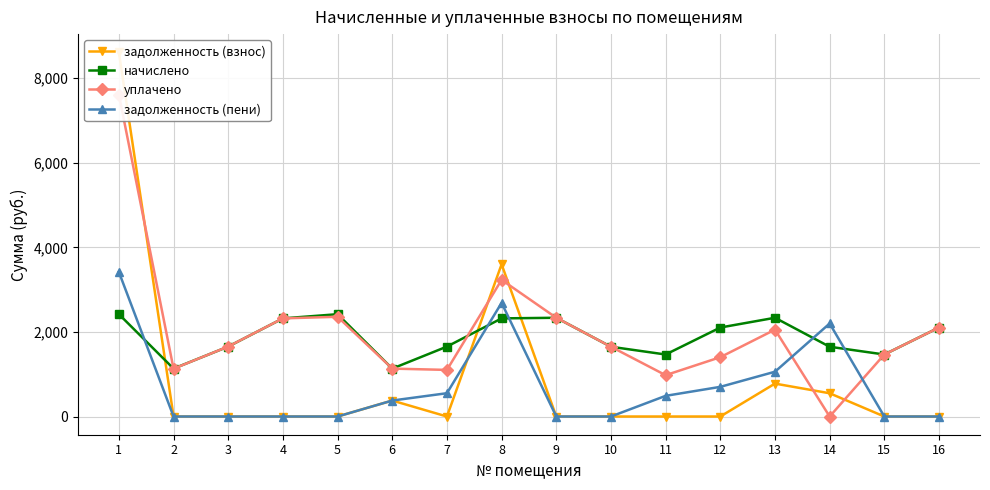

What is the sum of all уплачено values?

32535.7